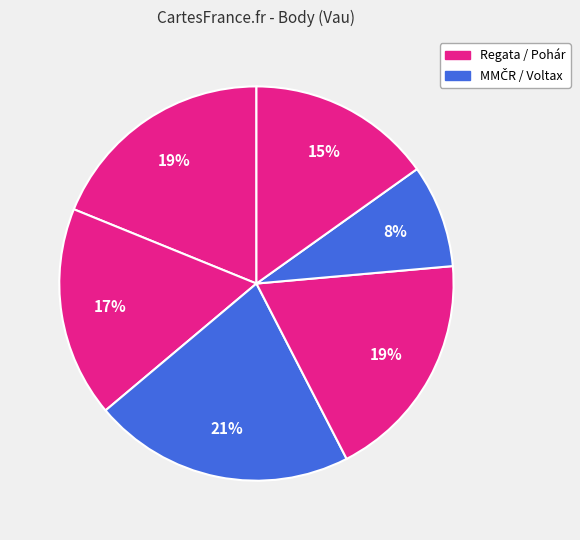

Count the number of slices in the pie.

6